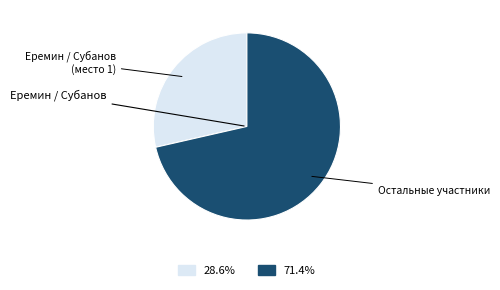

Does any single category account for the majority?

Yes